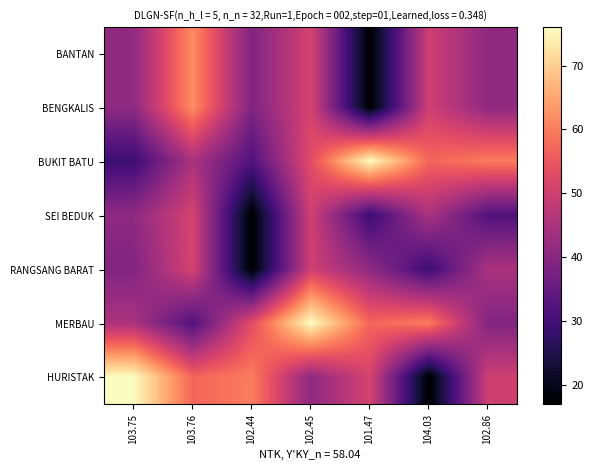

Reading right to left, what are all the values shown in this chart?

BANTAN: 102.86=41	104.03=50	101.47=17	102.45=51	102.44=39	103.76=62	103.75=41
BENGKALIS: 102.86=41	104.03=50	101.47=17	102.45=51	102.44=39	103.76=62	103.75=41
BUKIT BATU: 102.86=60	104.03=57	101.47=76	102.45=53	102.44=32	103.76=45	103.75=29
SEI BEDUK: 102.86=32	104.03=45	101.47=29	102.45=50	102.44=17	103.76=51	103.75=41
RANGSANG BARAT: 102.86=45	104.03=29	101.47=41	102.45=50	102.44=17	103.76=51	103.75=39
MERBAU: 102.86=39	104.03=60	101.47=57	102.45=76	102.44=53	103.76=32	103.75=45
HURISTAK: 102.86=50	104.03=17	101.47=51	102.45=41	102.44=60	103.76=57	103.75=76